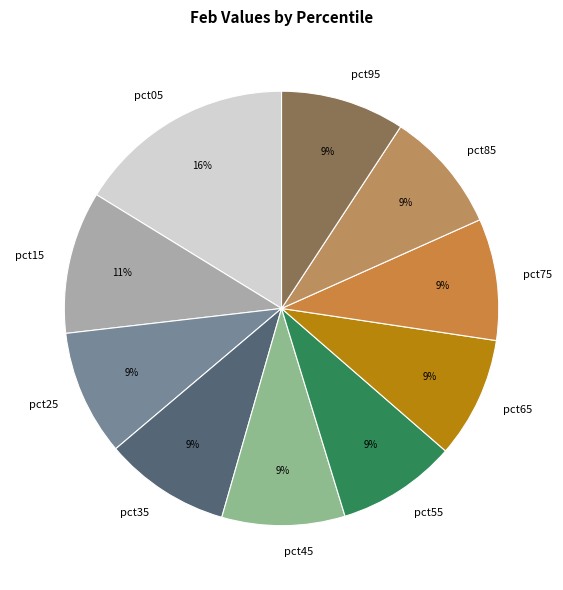

To the nearest percent, what is the average slice percentage?

10%